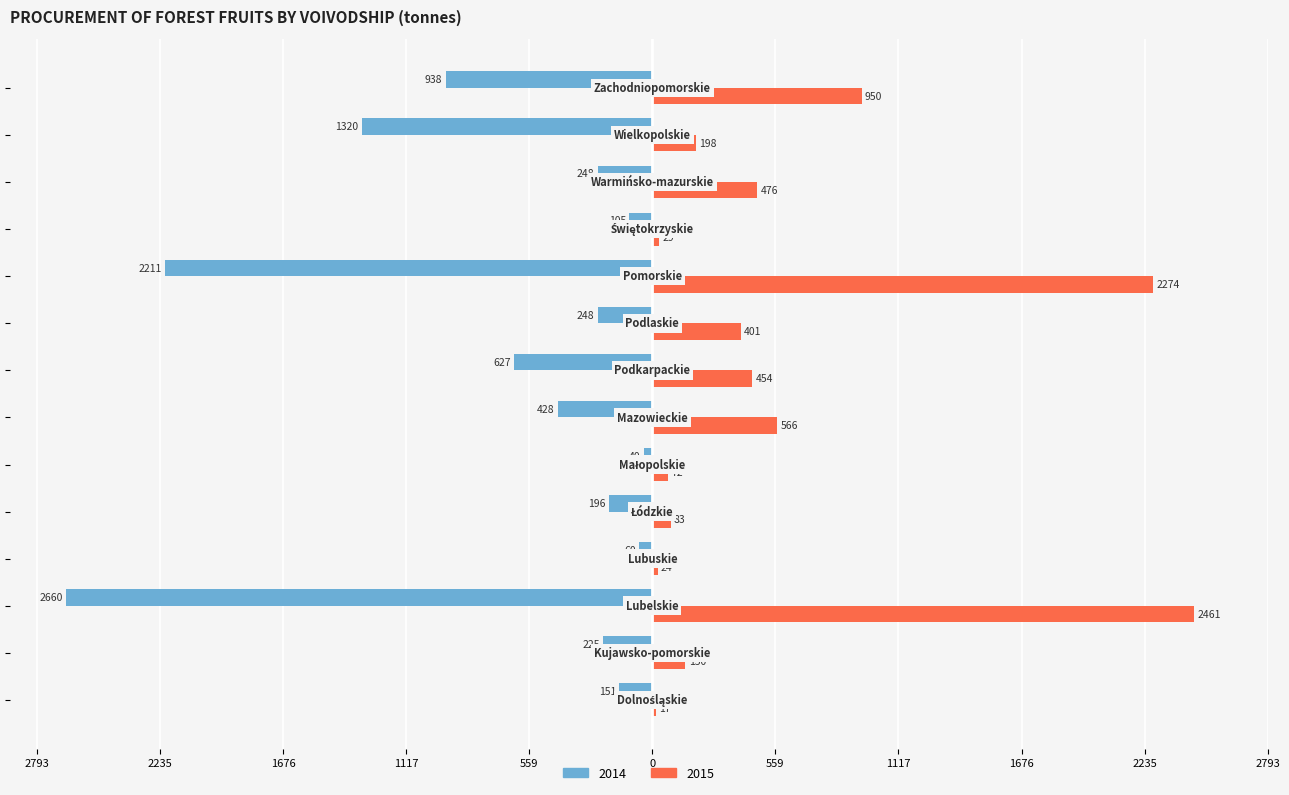

What are all the series names shown in the legend?

2014, 2015